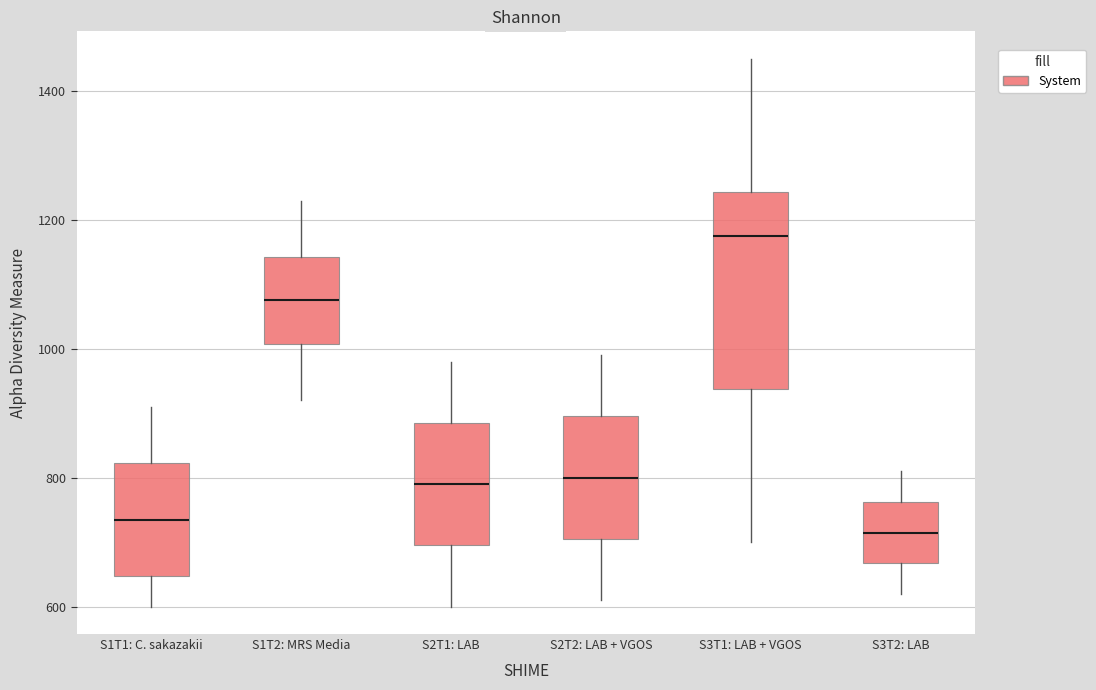

Reading left to right, read every box against the y-axis: the position of its median line, the range the box covers, and the ends of its whiskers. The values are not printed on the chart, so give them approximately, as read against the axis.

S1T1: C. sakazakii: median 740, box 640 to 820, whiskers 600 to 920
S1T2: MRS Media: median 1080, box 1000 to 1140, whiskers 920 to 1240
S2T1: LAB: median 800, box 700 to 880, whiskers 600 to 980
S2T2: LAB + VGOS: median 800, box 700 to 900, whiskers 620 to 1000
S3T1: LAB + VGOS: median 1180, box 940 to 1240, whiskers 700 to 1460
S3T2: LAB: median 720, box 660 to 760, whiskers 620 to 820